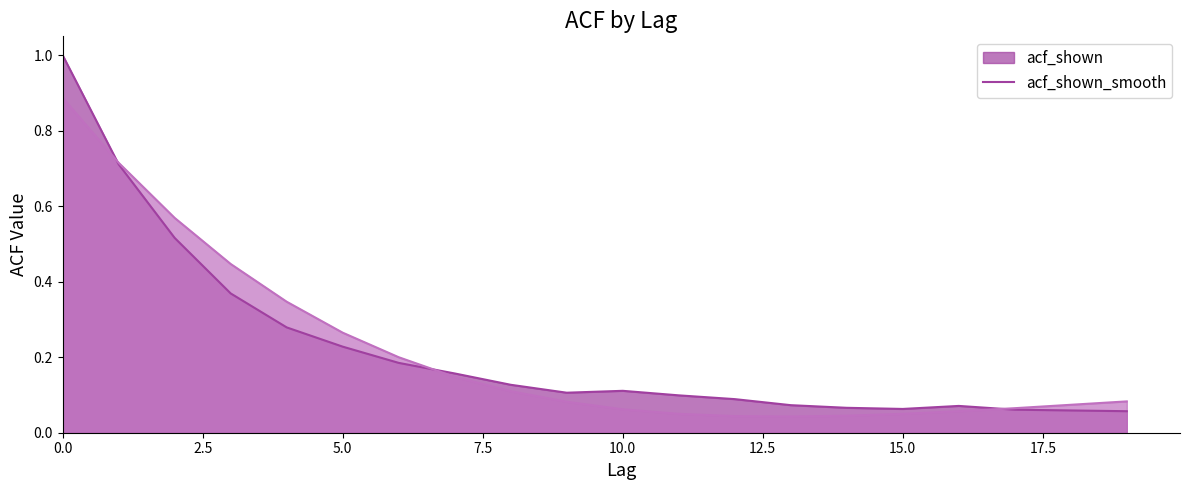

At which category does acf_shown reach its first local peak?

10